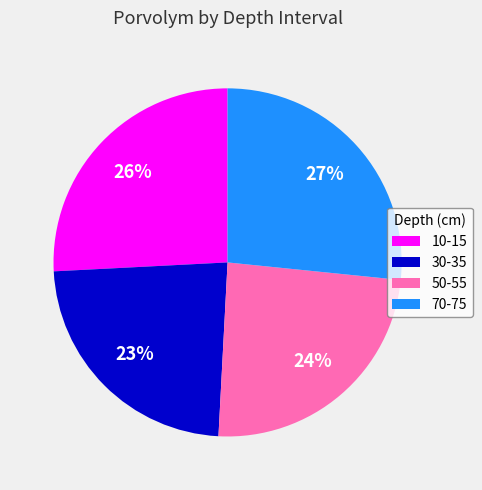

To the nearest percent, what is the combined percentage of 70-75 and 50-55?

51%